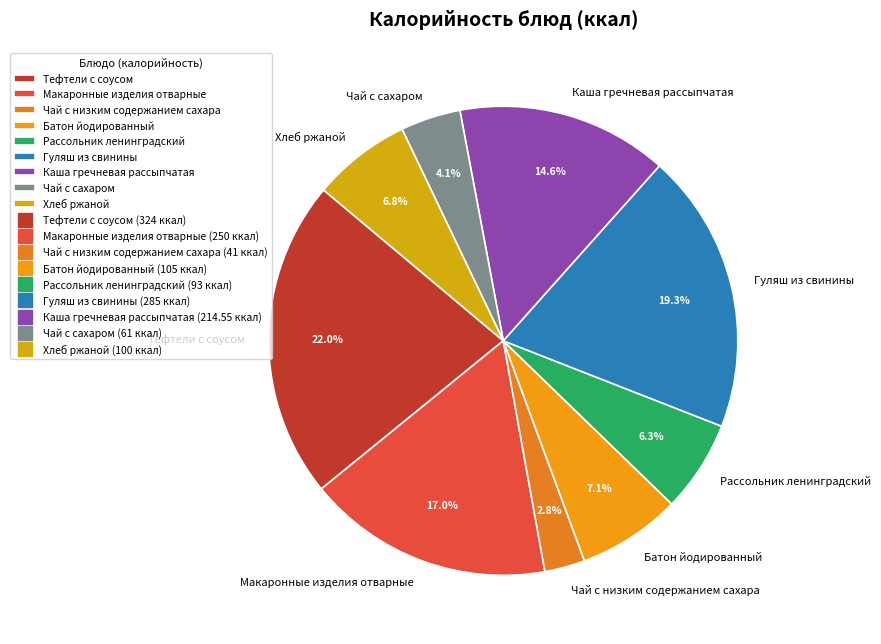

To the nearest percent, what is the difference between the largest and smallest slice percentages?

19%